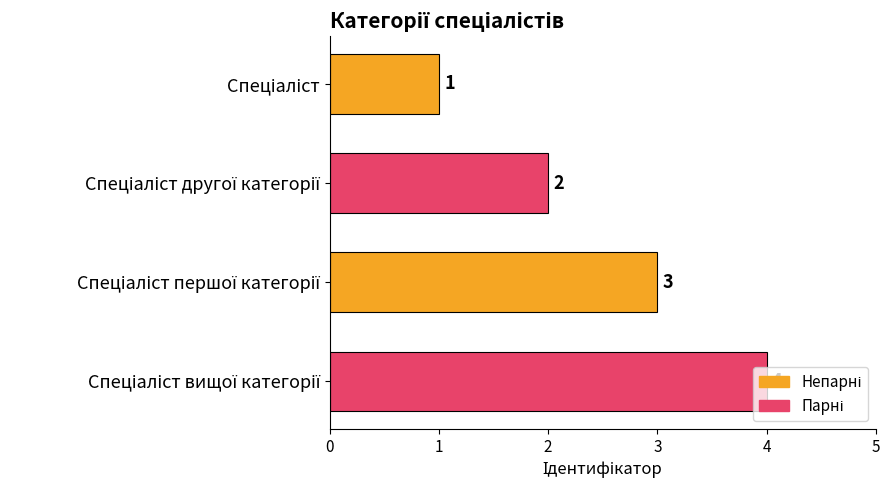

Count the number of categories in the chart.

4